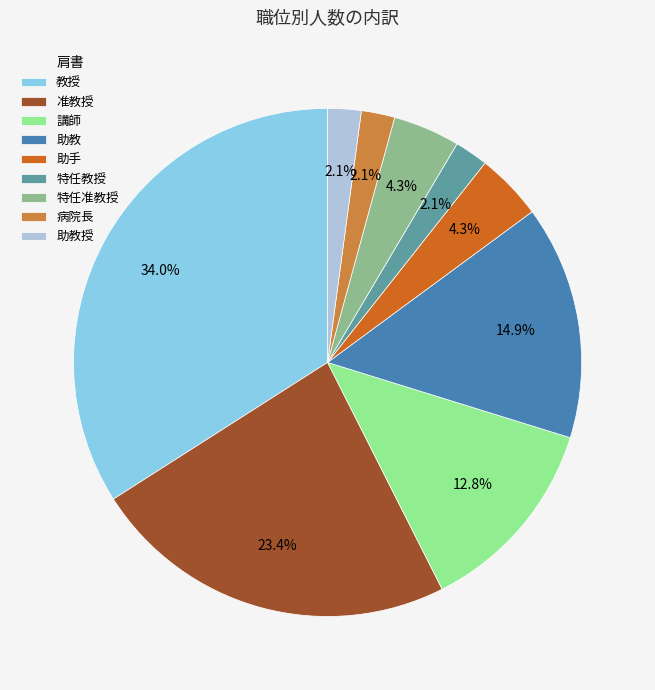

To the nearest percent, what is the difference between the 助教 and 特任教授 slice percentages?

13%